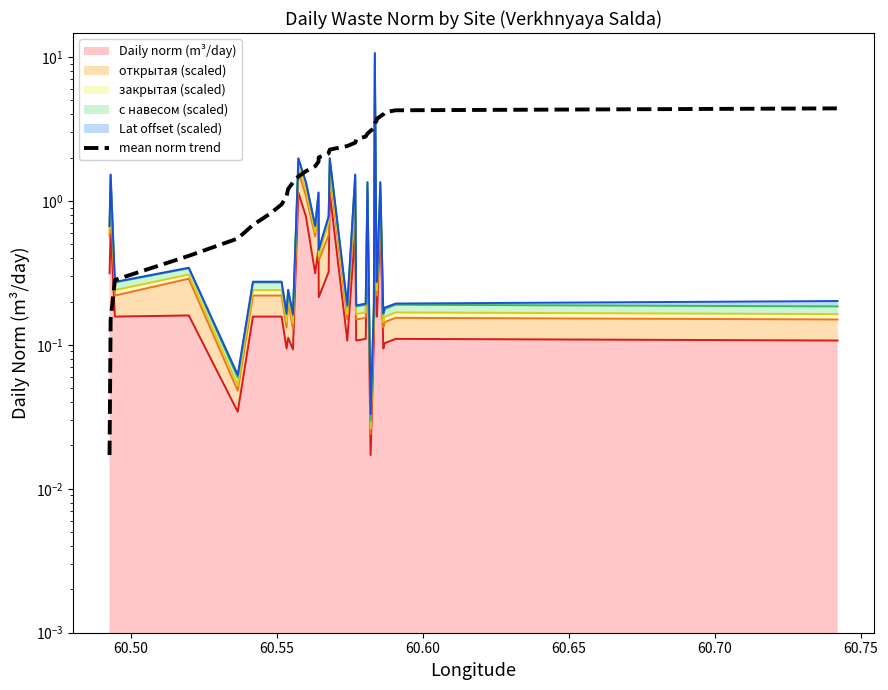

Is it true that the value at 33 is 6.0?

False